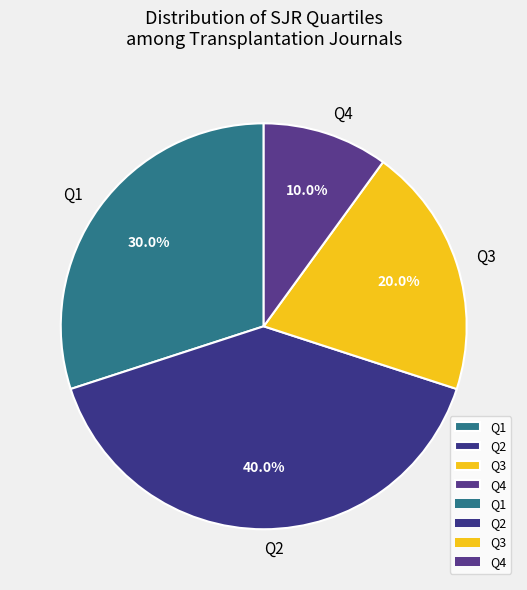

To the nearest percent, what is the combined percentage of Q2 and Q1?

70%